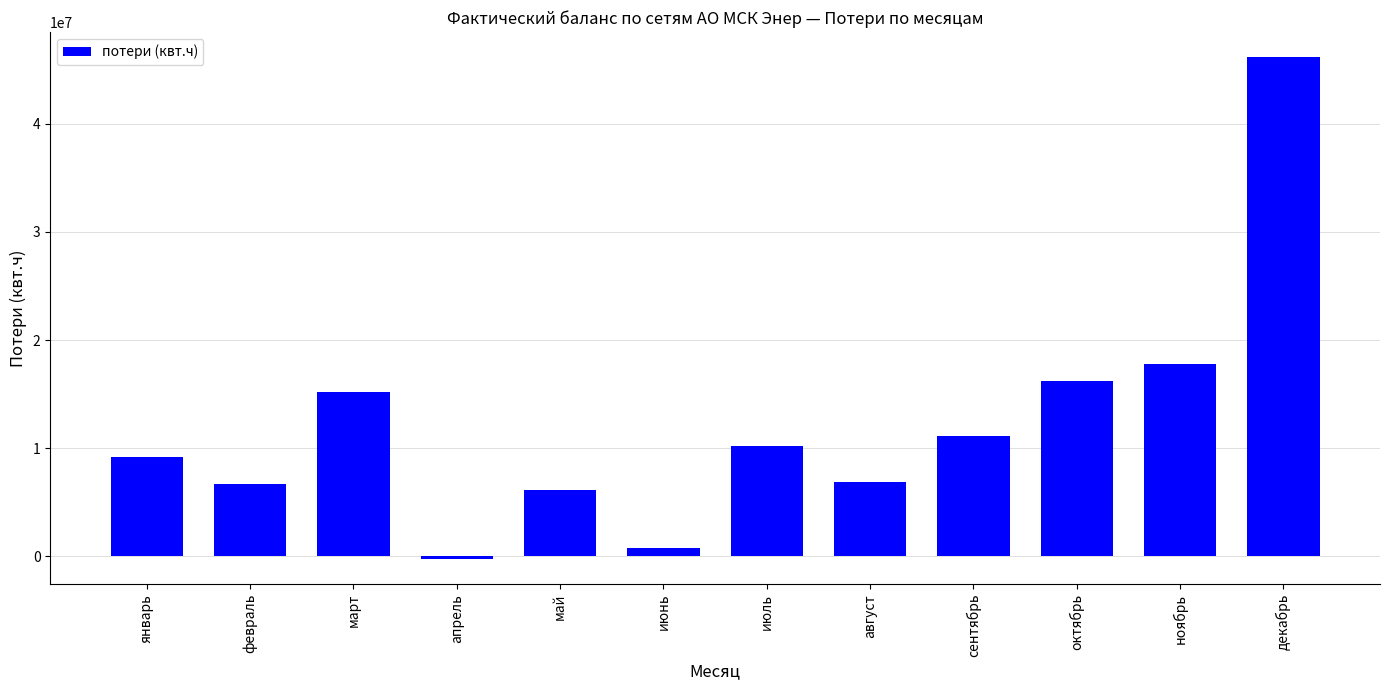

What is the average value?

12174653.5